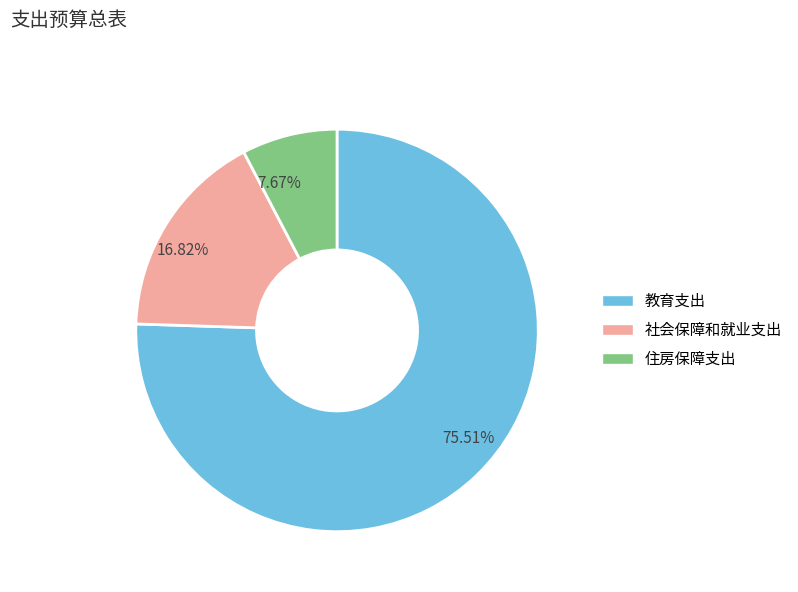

Which category accounts for the majority?

教育支出